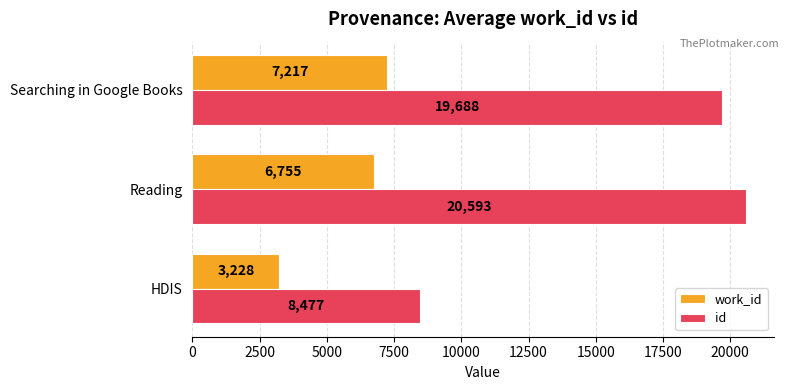

At Reading, list the series in order from smallest to largest.

work_id, id